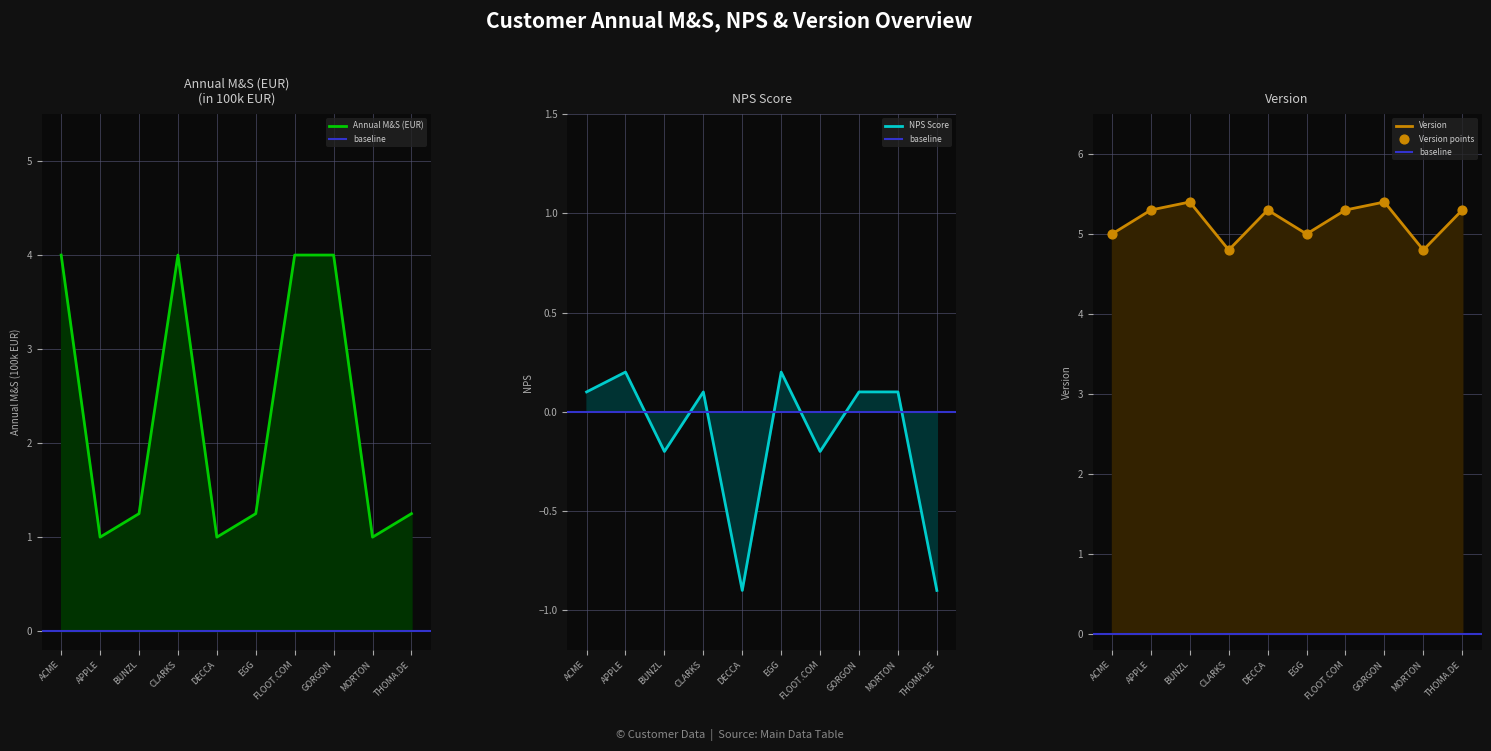

Which series contains the highest Y value?

Version